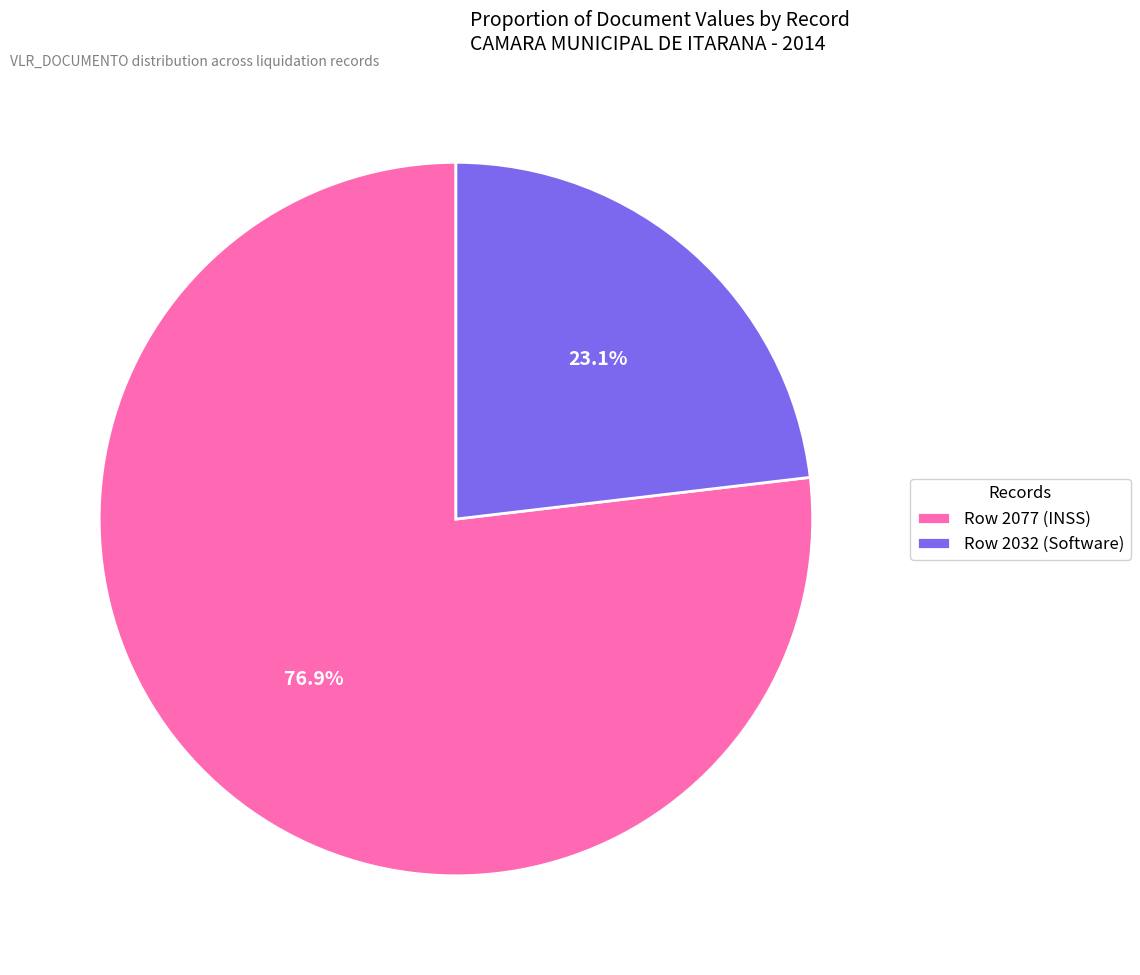

Which category has the smallest portion of the pie?

Row 2032 (Software)